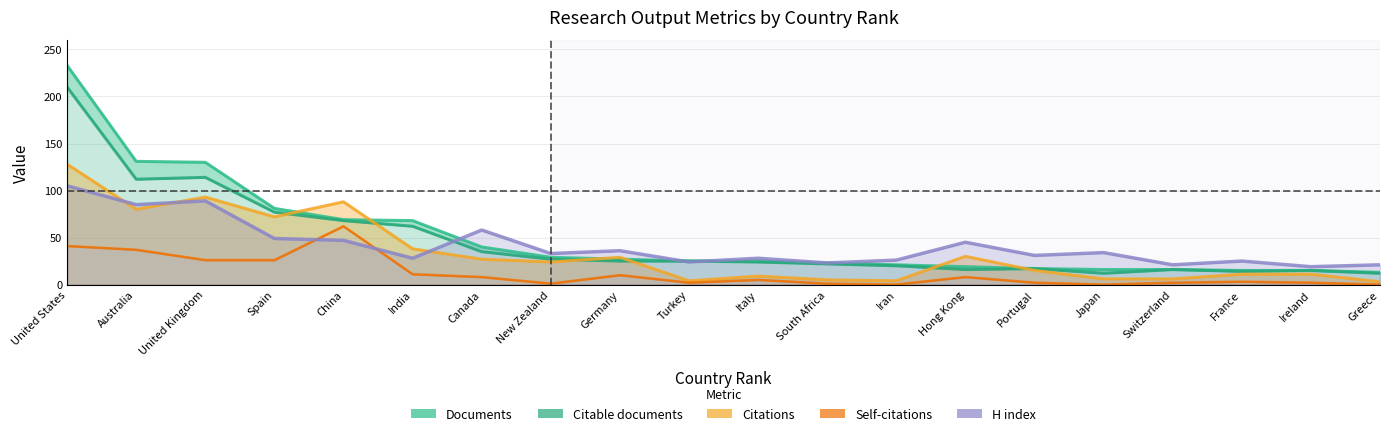

Read the Documents value at China.

69